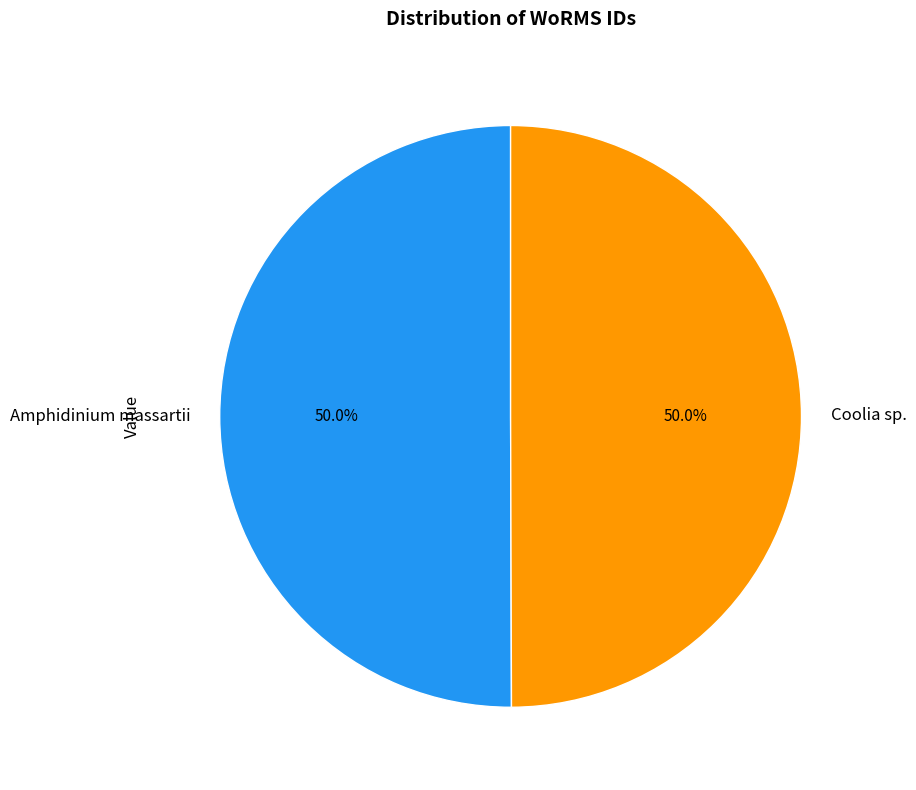

What is the ratio of the value at Coolia sp. to the value at Amphidinium massartii?

1.0